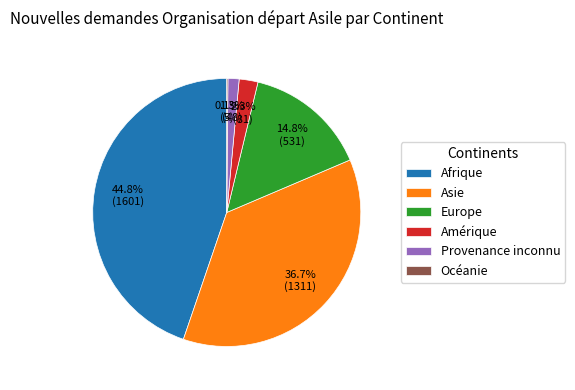

Which slice is the largest?

Afrique